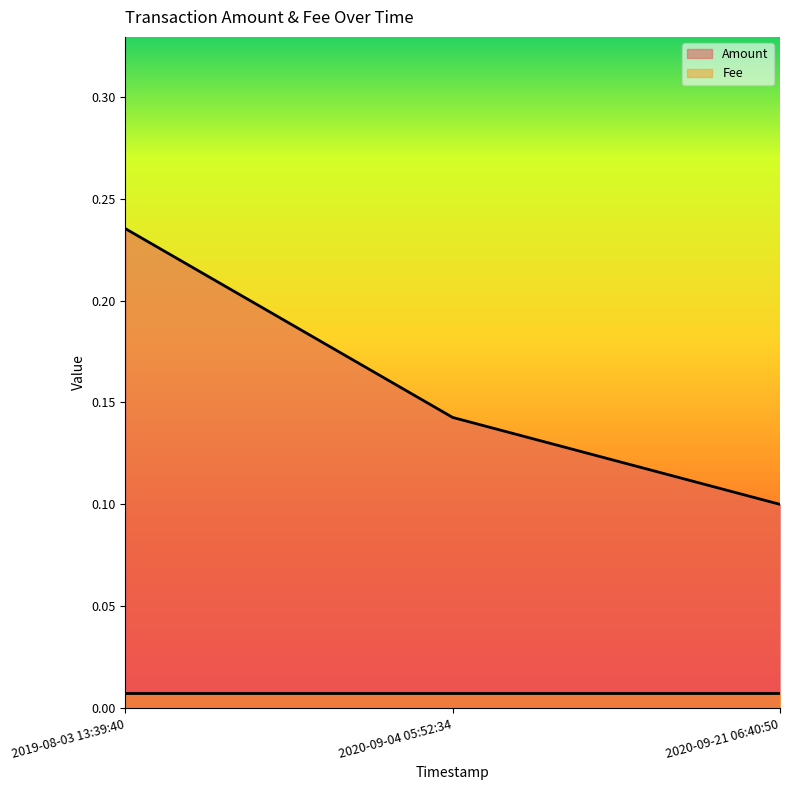

What value does the data have at 2020-09-21 06:40:50?

0.1